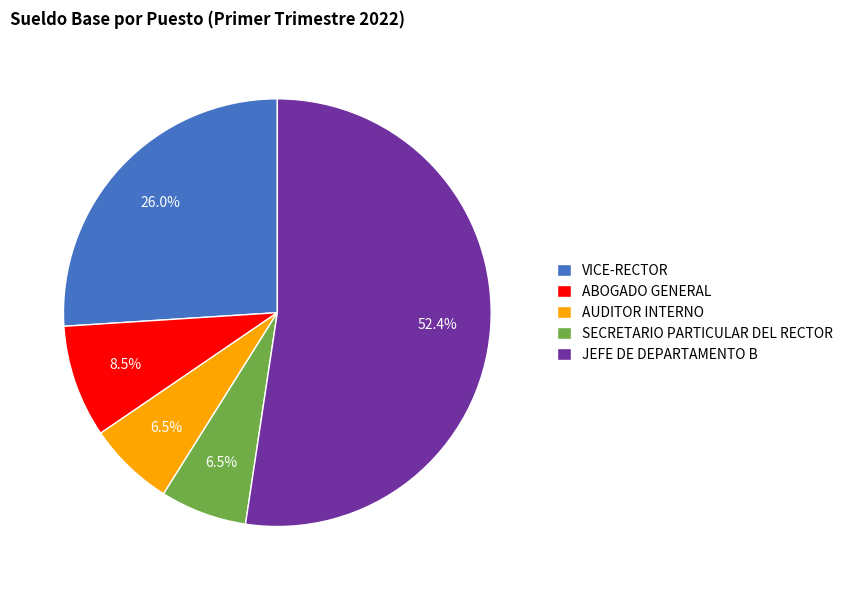

How much of the chart is everything except SECRETARIO PARTICULAR DEL RECTOR?

93.5%